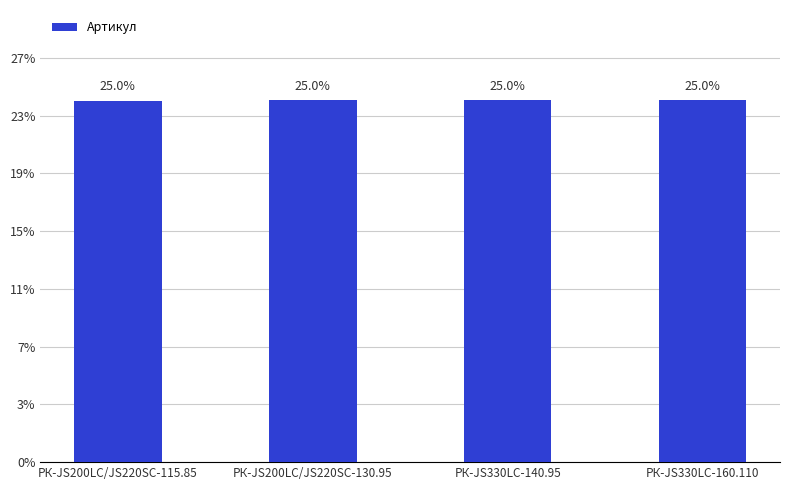

The chart shows a value of 3006 at РК-JS330LC-160.110. True or false?

False